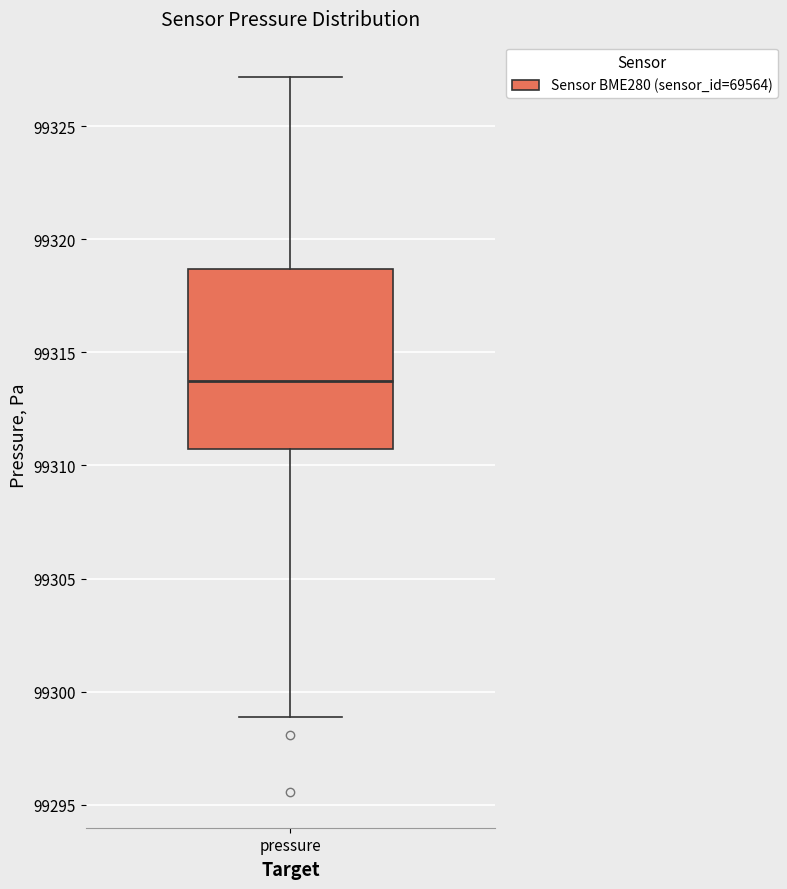

Where does the lower whisker of the box for pressure end on the y-axis? The values are not printed on the chart, so give them approximately, as read against the axis.

99299.0